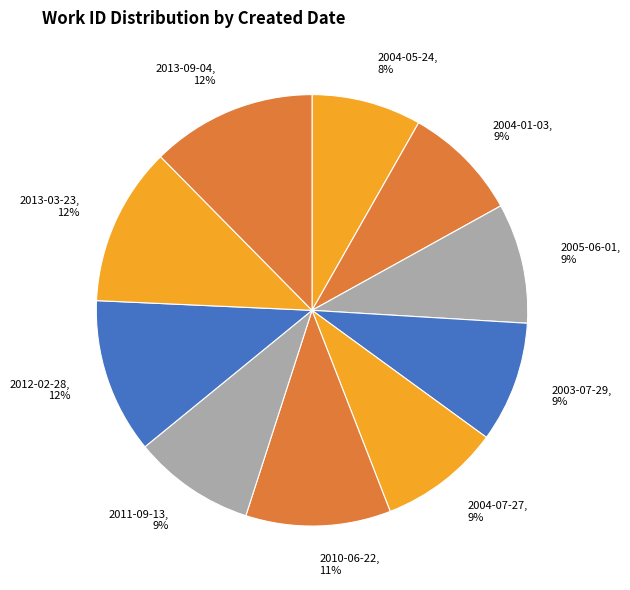

Do 2013-09-04 and 2004-05-24 together represent more than half of the pie?

No